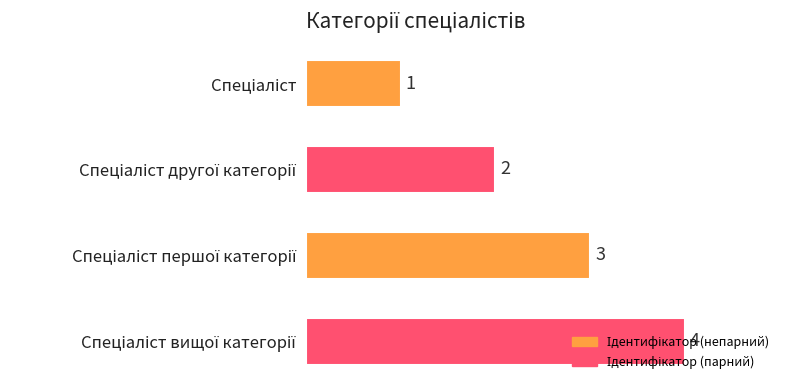

How many values are between 2 and 4?

3